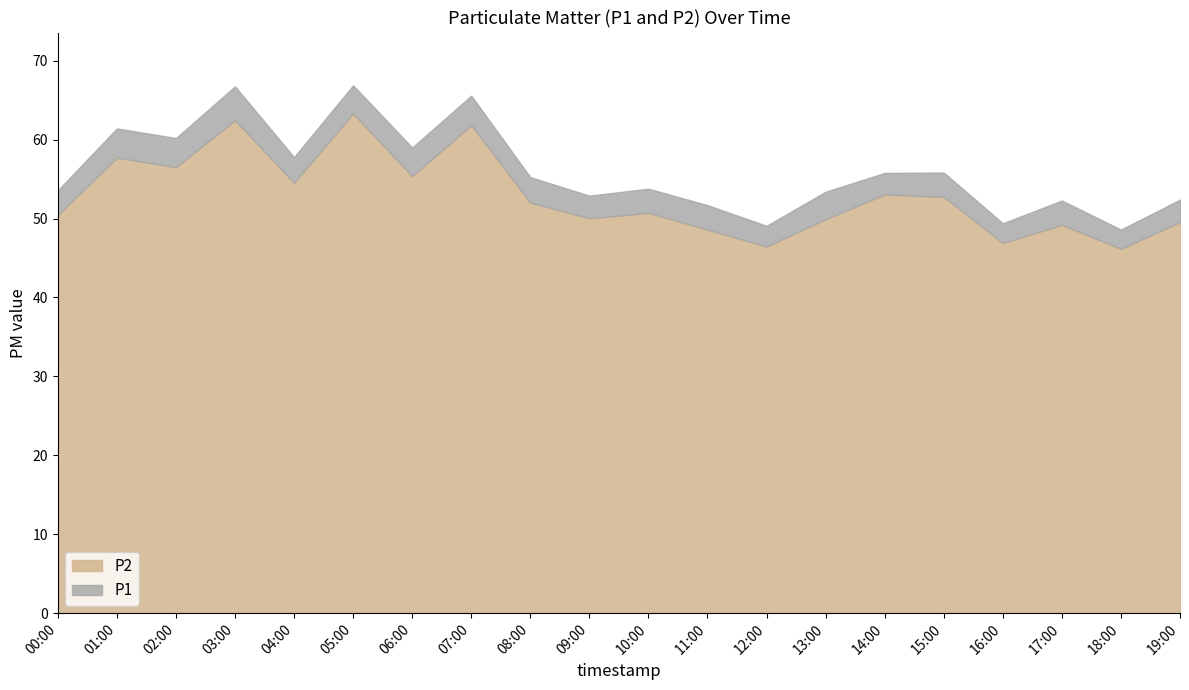

The P1 series shows 53.4 at 13:00. True or false?

True